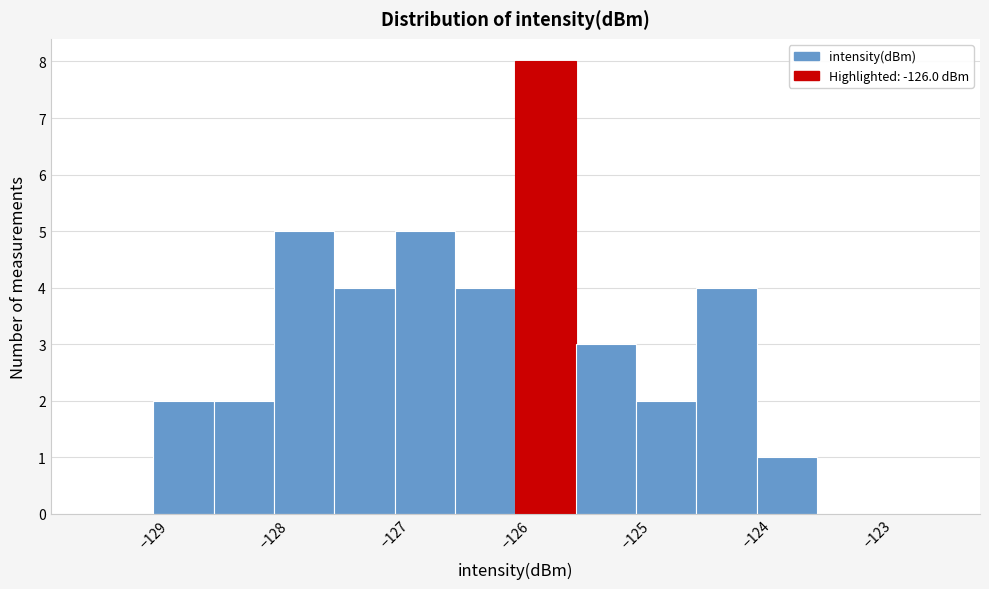

Reading left to right, list every bar in this chart as the range it spans on the x-axis followed by its height. The values are not printed on the chart, so give them approximately, as read against the axis.

-129.5 to -129.0: 0
-129.0 to -128.5: 2
-128.5 to -128.0: 2
-128.0 to -127.5: 5
-127.5 to -127.0: 4
-127.0 to -126.5: 5
-126.5 to -126.0: 4
-126.0 to -125.5: 8
-125.5 to -125.0: 3
-125.0 to -124.5: 2
-124.5 to -124.0: 4
-124.0 to -123.5: 1
-123.5 to -123.0: 0
-123.0 to -122.5: 0